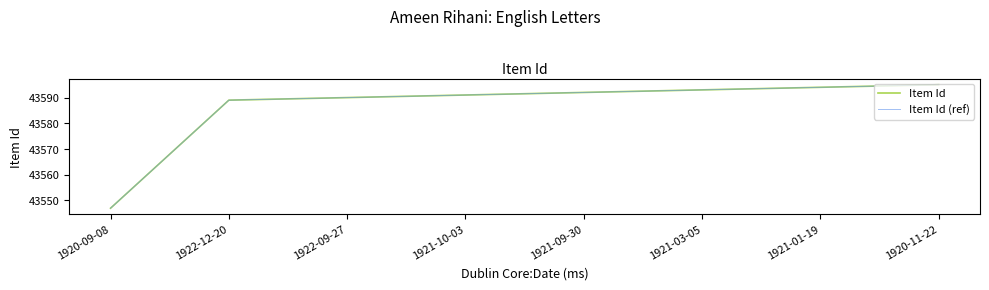

Which series changed the most between 1922-09-27 and 1921-01-19?

Item Id